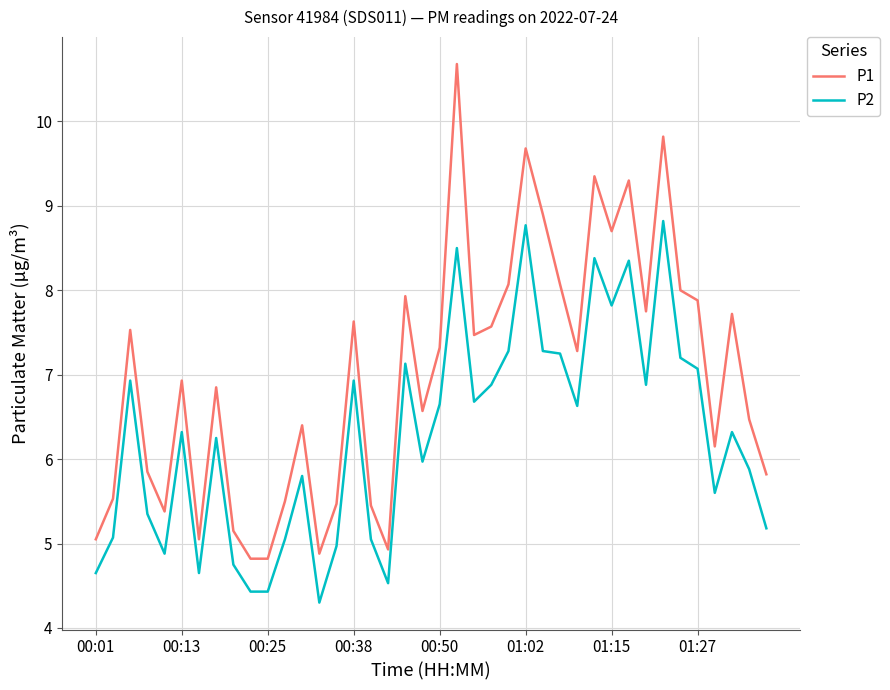

What is the difference between the maximum and minimum values in the P1 series?

5.9